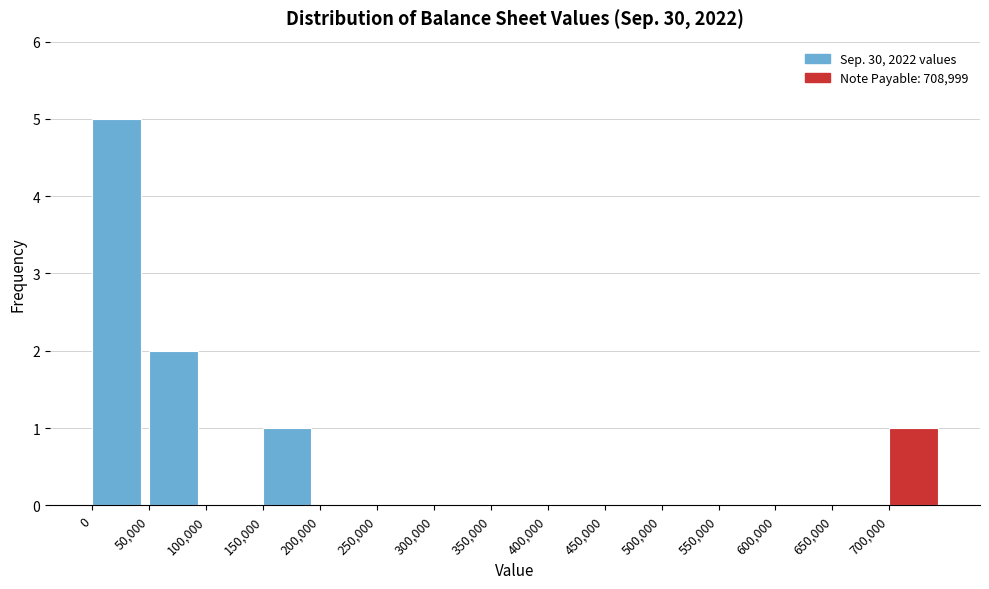

What is the height of the bar covering 150000 to 200000 on the x-axis? The values are not printed on the chart, so give them approximately, as read against the axis.

1